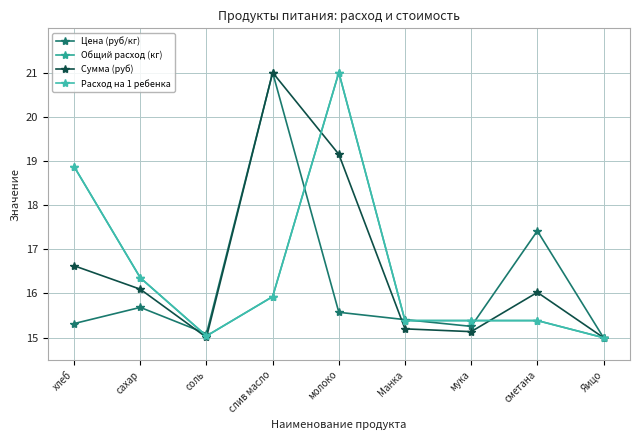

What is the label of the 9th point from the left?

Яицо